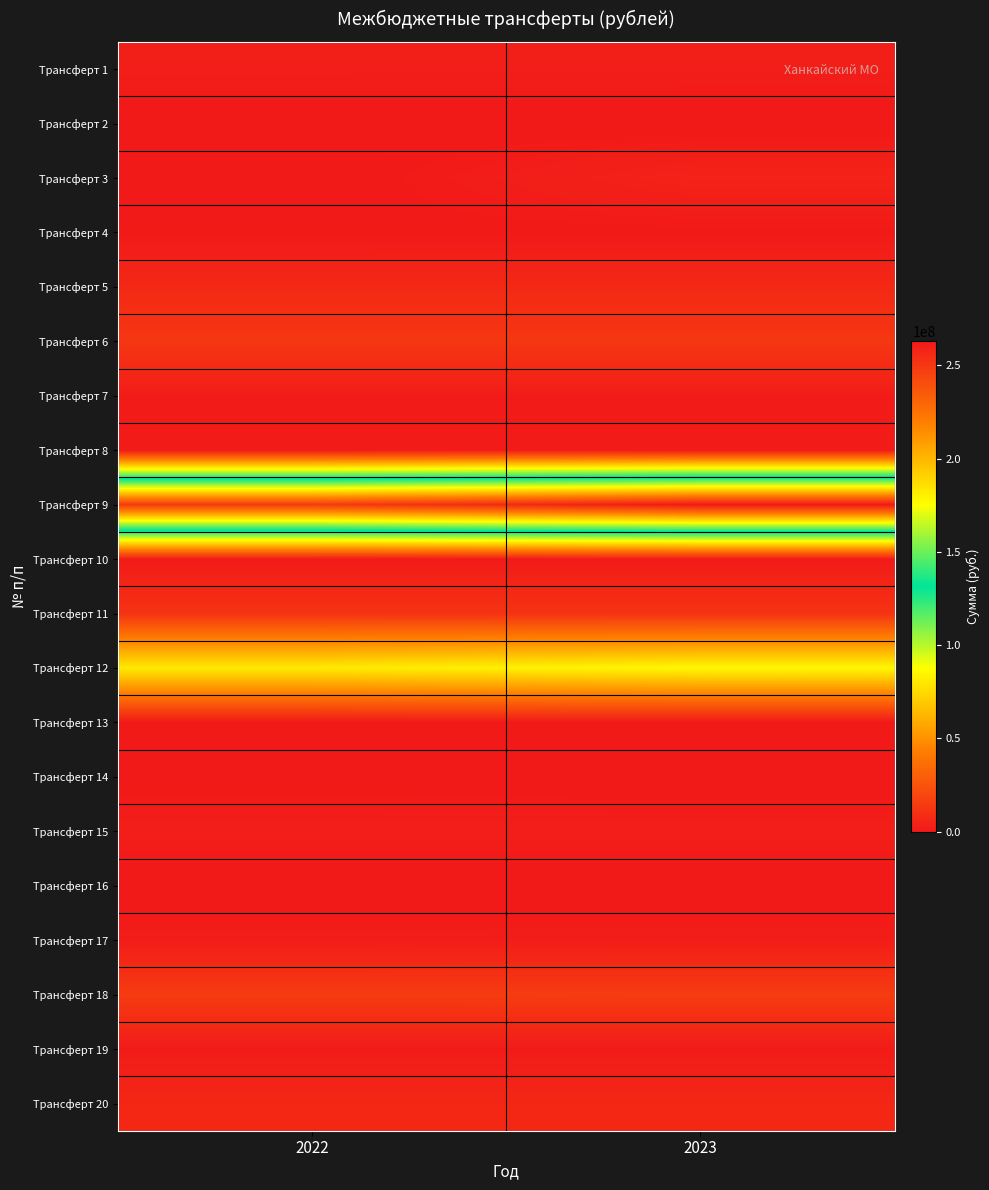

Reading right to left, what are all the values shown in this chart?

Трансферт 1: 2023=2186840.8	2022=2229054.2
Трансферт 2: 2023=168005.0	2022=168005.0
Трансферт 3: 2023=4367650.0	2022=0.0
Трансферт 4: 2023=629237.6	2022=589883.0
Трансферт 5: 2023=6718314.6	2022=6718314.6
Трансферт 6: 2023=13041055.7	2022=13041055.7
Трансферт 7: 2023=1361162.0	2022=1361162.0
Трансферт 8: 2023=1401668.0	2022=1348180.0
Трансферт 9: 2023=263114454.0	2022=248435565.0
Трансферт 10: 2023=831647.0	2022=802160.0
Трансферт 11: 2023=11114600.0	2022=11114600.0
Трансферт 12: 2023=85500343.0	2022=80717016.0
Трансферт 13: 2023=324127.1	2022=324127.1
Трансферт 14: 2023=13368.0	2022=214169.4
Трансферт 15: 2023=2460000.0	2022=2460000.0
Трансферт 16: 2023=3387.1	2022=3387.1
Трансферт 17: 2023=1951945.0	2022=1882931.0
Трансферт 18: 2023=15026713.9	2022=14651384.4
Трансферт 19: 2023=1120284.0	2022=1077196.3
Трансферт 20: 2023=6226250.0	2022=6226250.0